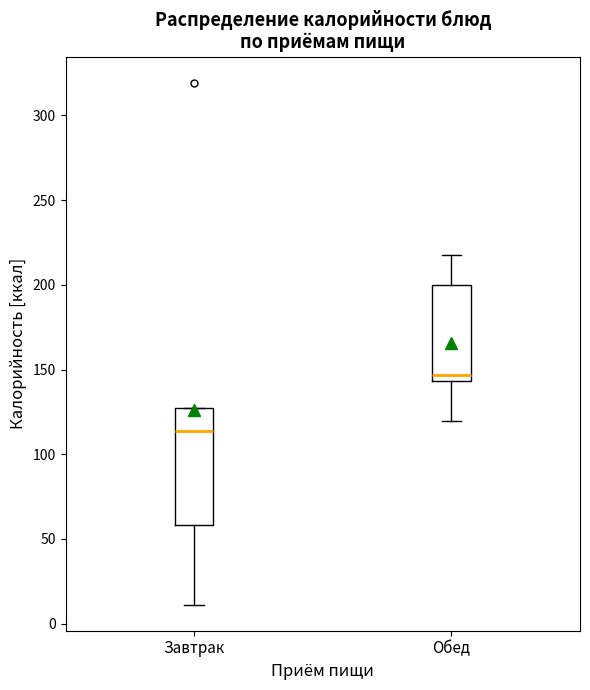

Reading left to right, read every box against the y-axis: the position of its median line, the range the box covers, and the ends of its whiskers. The values are not printed on the chart, so give them approximately, as read against the axis.

Завтрак: median 115, box 60 to 125, whiskers 10 to 125
Обед: median 145 (just above the box's lower edge), box 145 to 200, whiskers 120 to 220